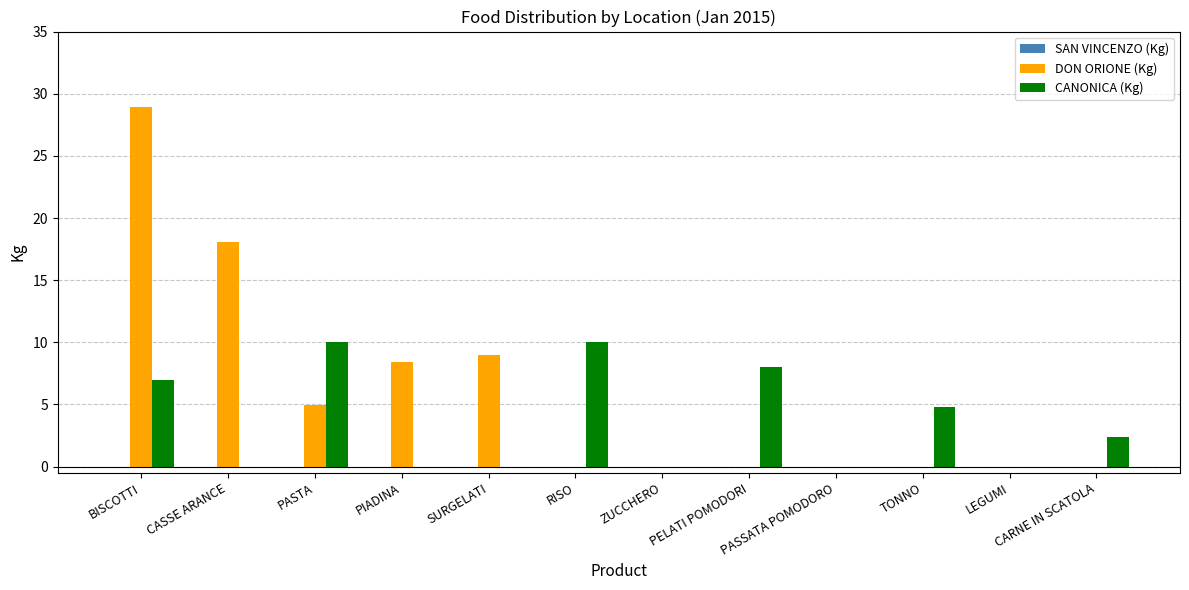

Which series has the largest total across all categories?

DON ORIONE (Kg)